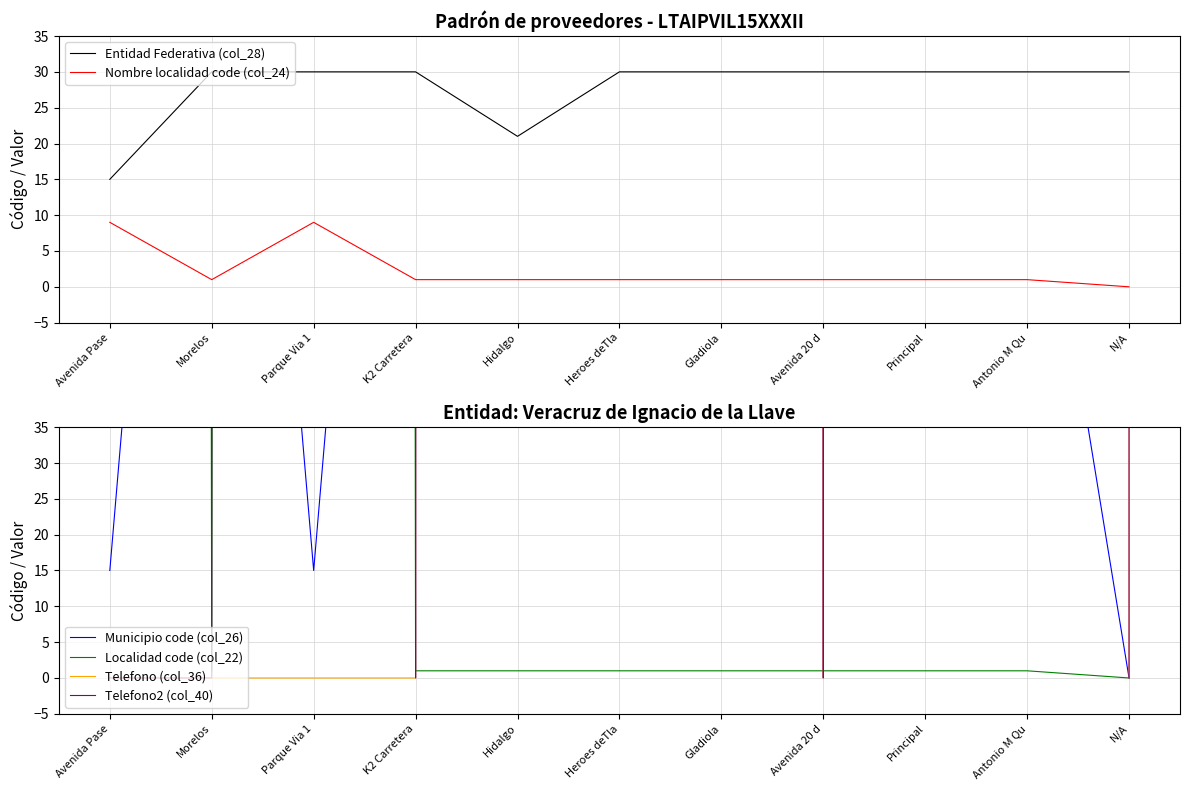

At which category does the chart reach its minimum across all series?

N/A